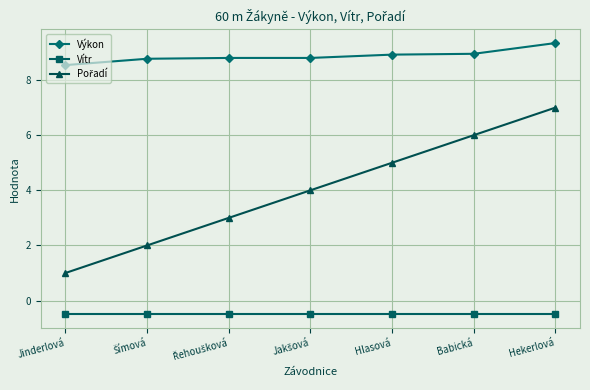

The value of Výkon at Babická is 14.5. True or false?

False